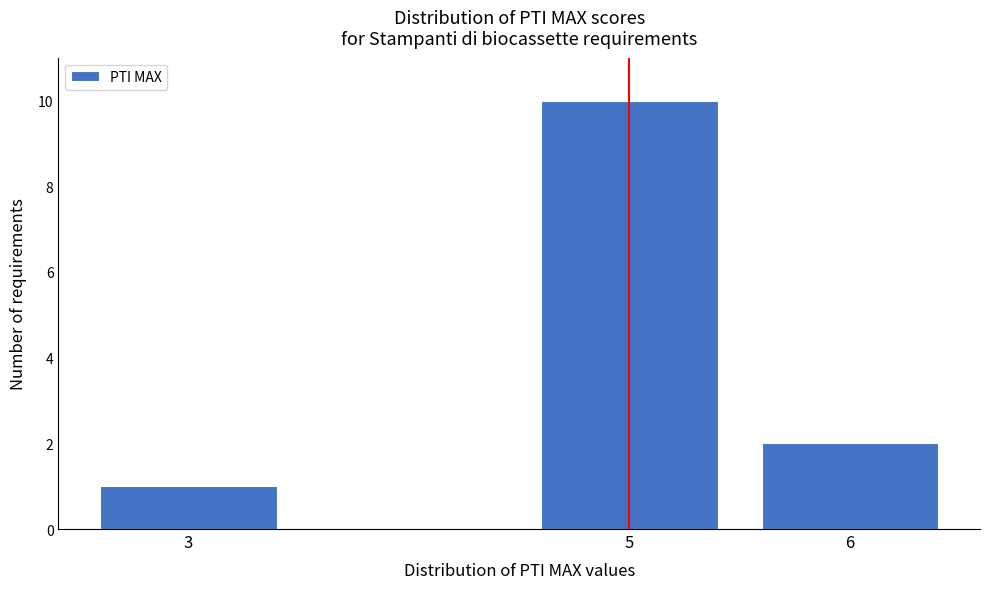

Reading right to left, extract all data points from this chart.

2	10	1